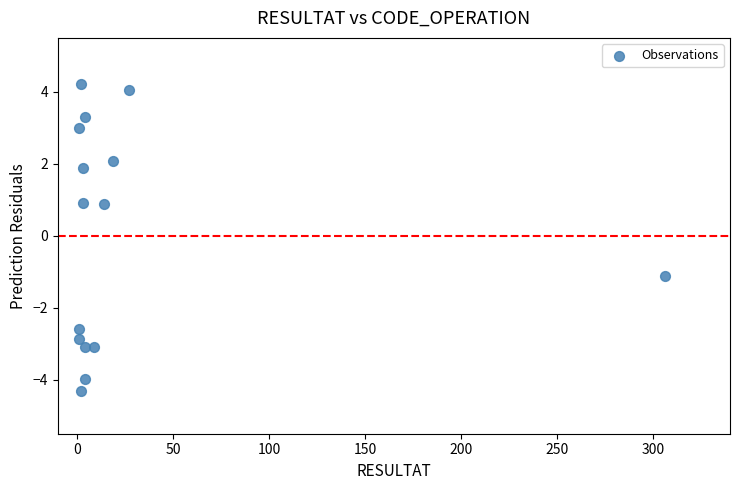

What is the range of Y values (max minus min)?

8.5